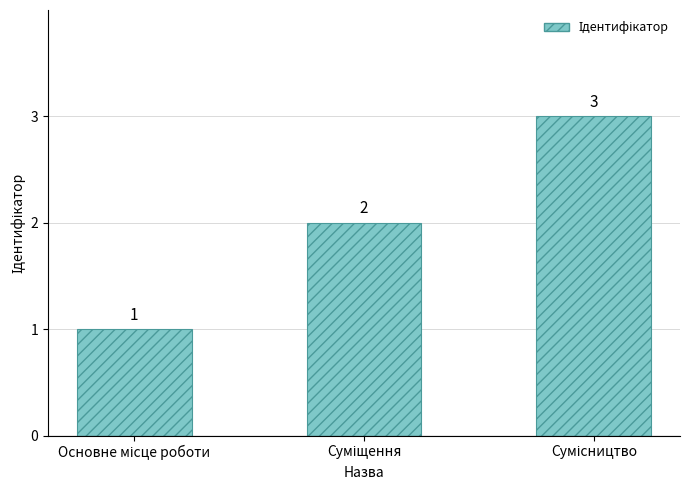

How many values are between 1 and 3?

3